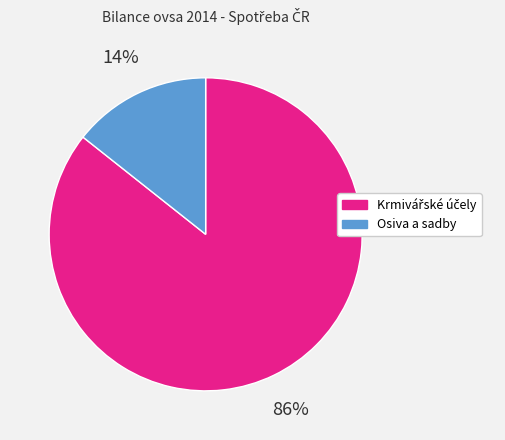

Does any single category account for the majority?

Yes